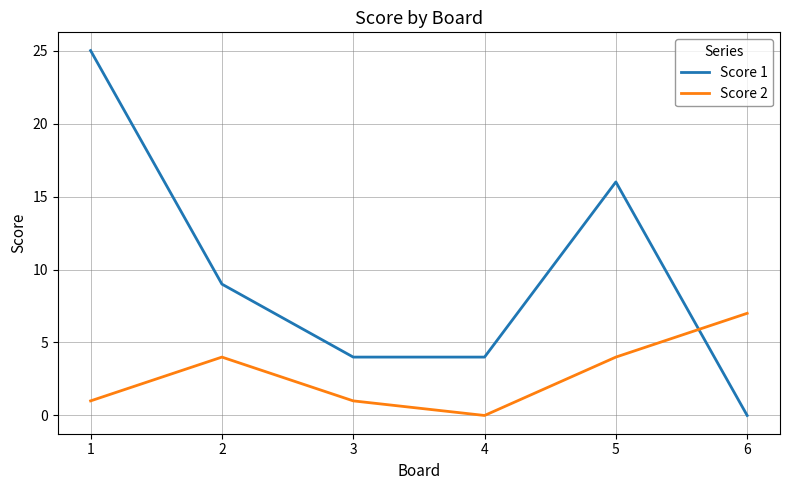

Where does the Score 1 series first go above 9?

1